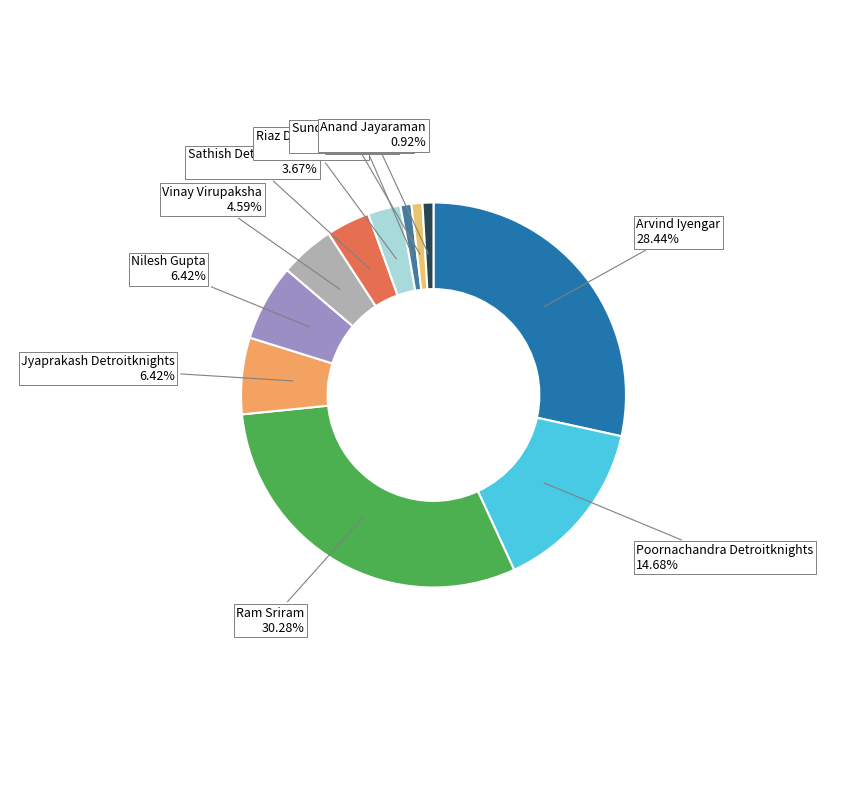

The Arvind Iyengar slice represents 35% of the pie. True or false?

False